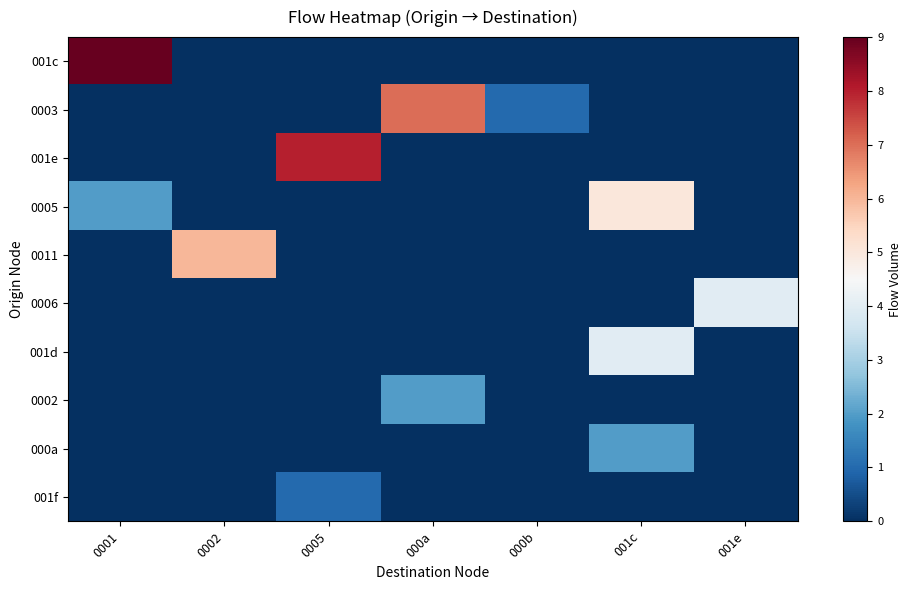

Which series changed the most between 0002 and 001e?

0011